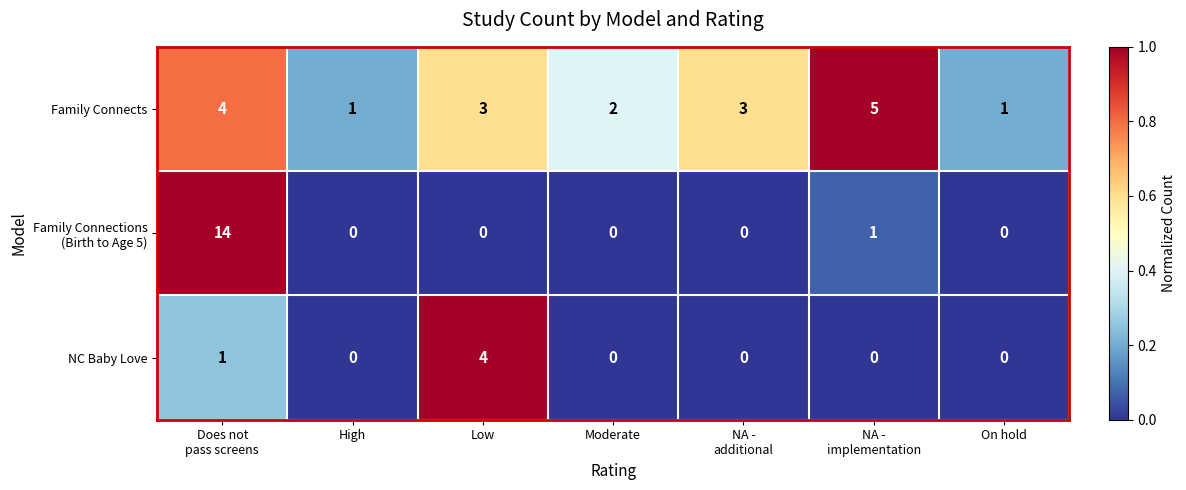

True or false: NC Baby Love has a value of 2 at On hold.

False